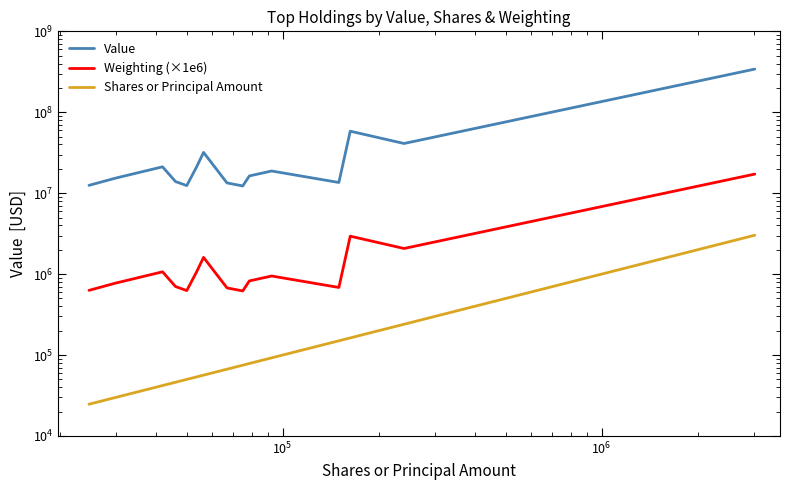

True or false: Shares or Principal Amount and Value intersect in this chart.

False